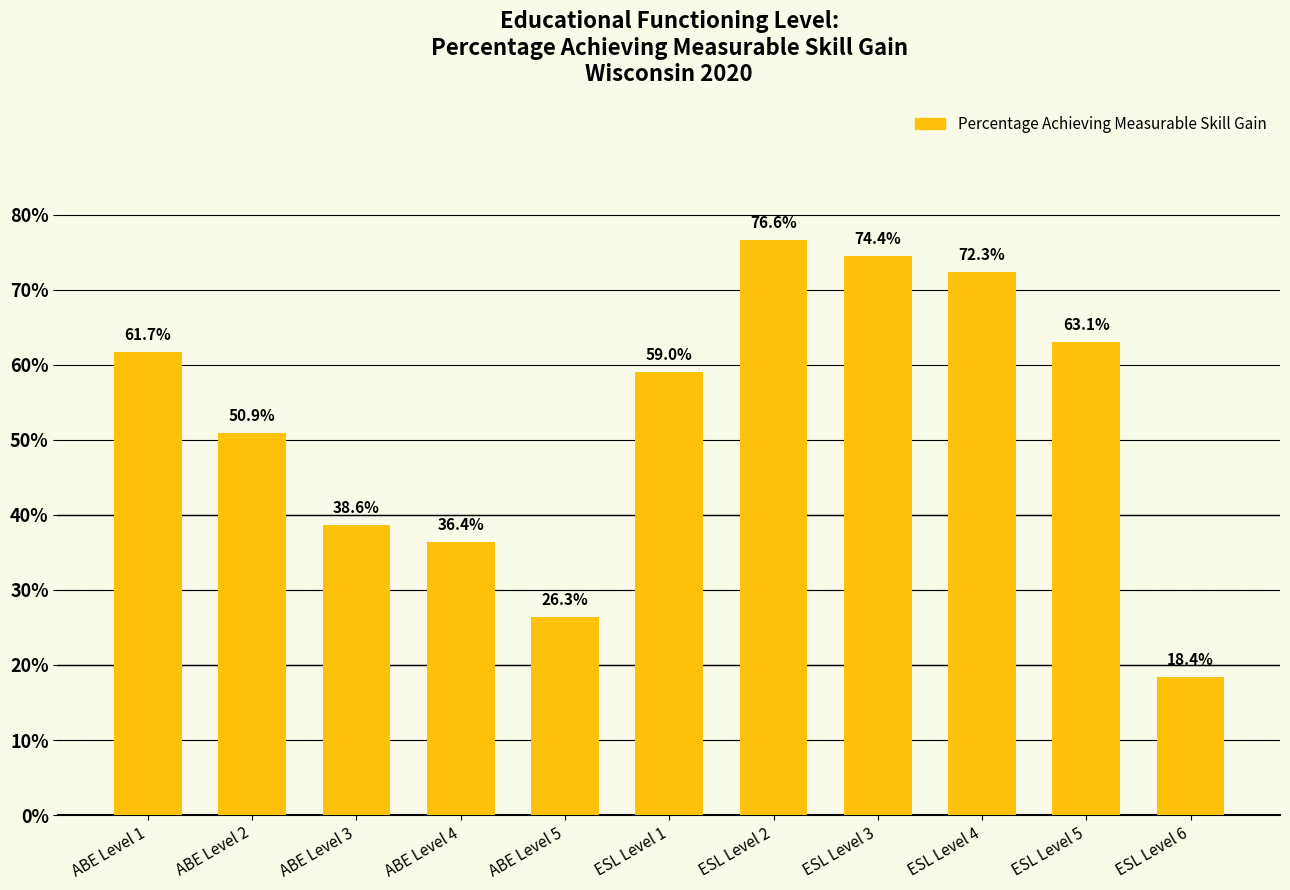

List the labels in order of value, largest first.

ESL Level 2, ESL Level 3, ESL Level 4, ESL Level 5, ABE Level 1, ESL Level 1, ABE Level 2, ABE Level 3, ABE Level 4, ABE Level 5, ESL Level 6